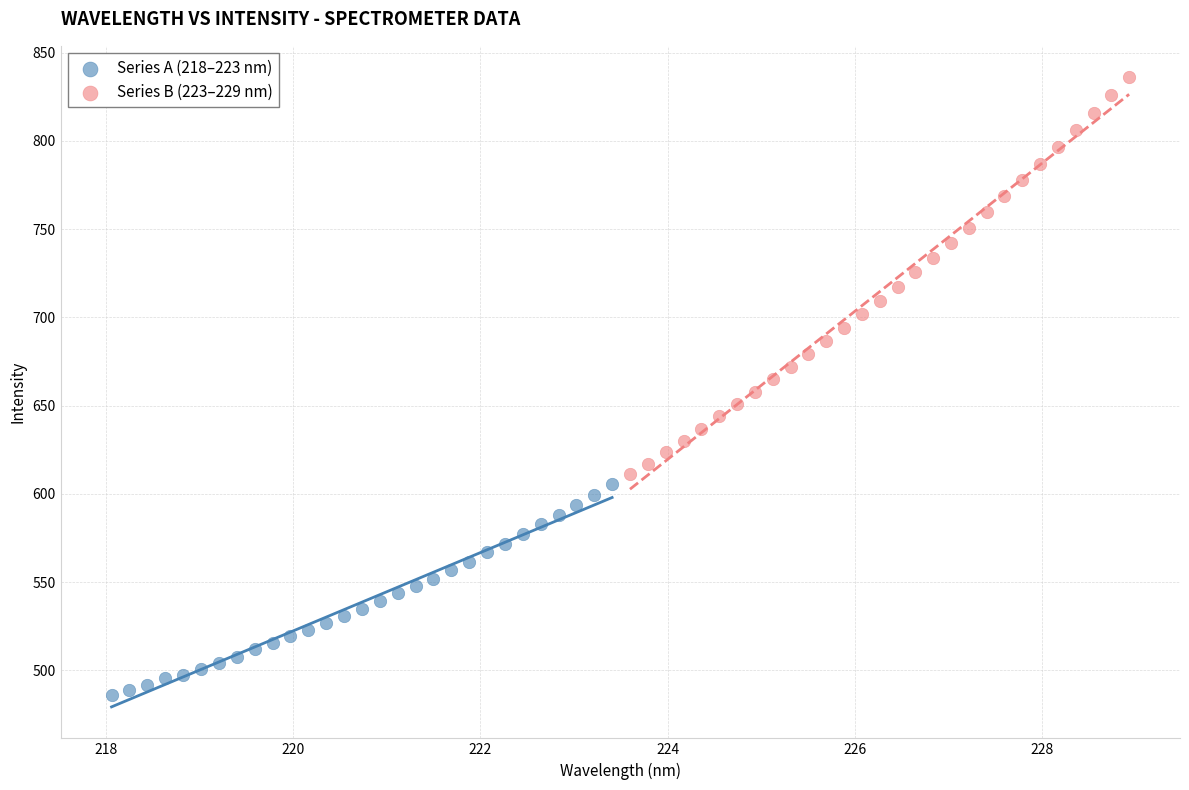

Which series has the widest spread of Y values?

Series B (223–229 nm)